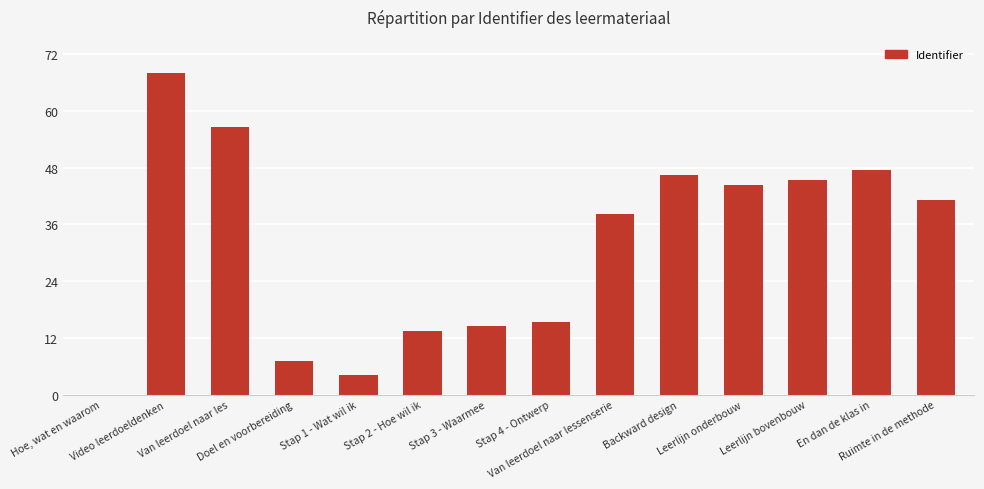

What is the greatest value displayed?

68.0